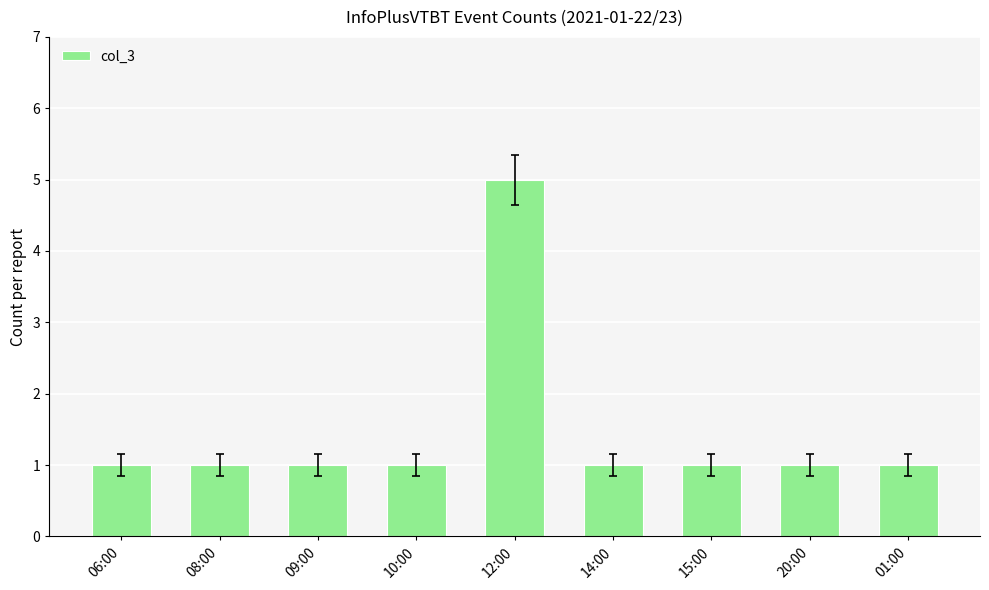

What is the label of the 3rd bar from the left?

09:00